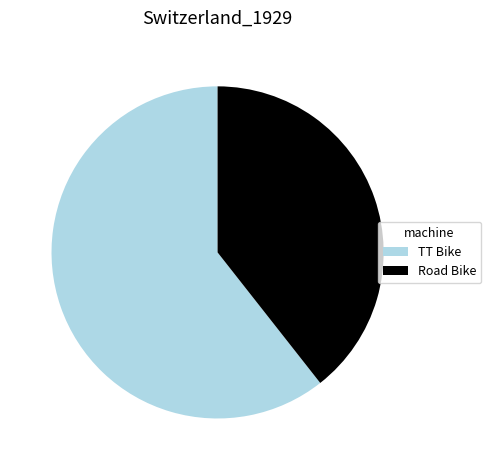

Between Road Bike and TT Bike, which is larger?

TT Bike